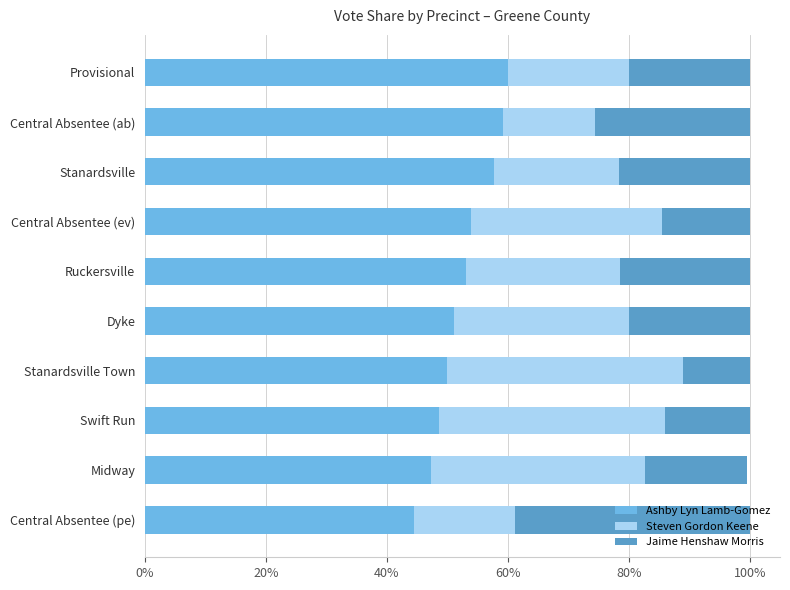

What are all the series names shown in the legend?

Ashby Lyn Lamb-Gomez, Steven Gordon Keene, Jaime Henshaw Morris